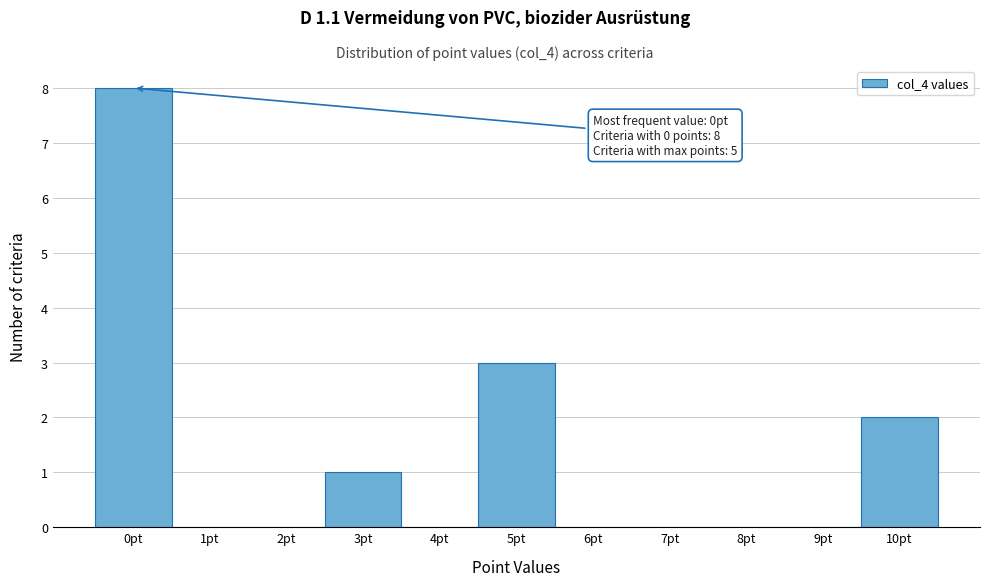

Over which range of the x-axis is the bar tallest?

-0.5 to 0.5